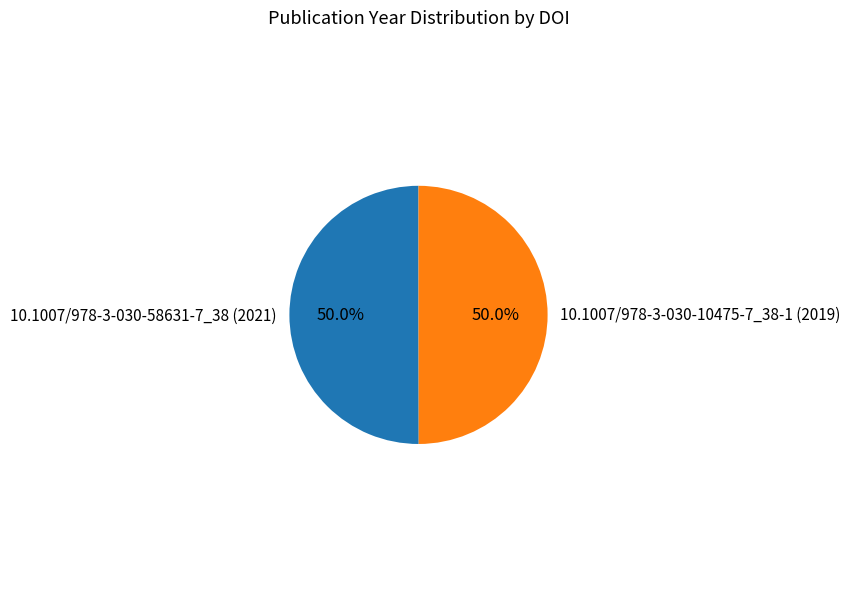

Approximately how many times larger is the value at 10.1007/978-3-030-58631-7_38 (2021) compared to 10.1007/978-3-030-10475-7_38-1 (2019)?

1.0